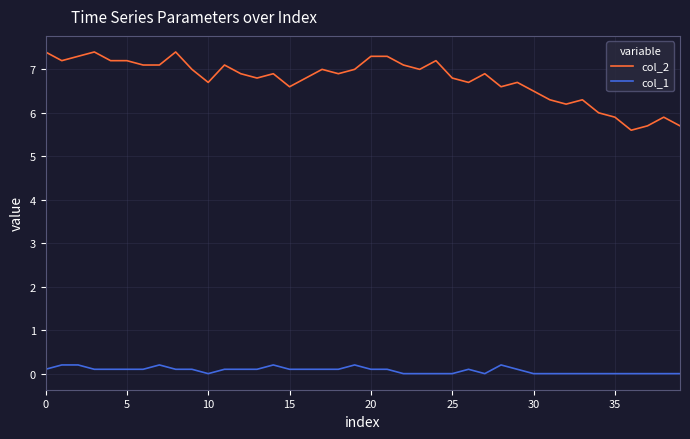

True or false: col_2 and col_1 cross at least once.

False